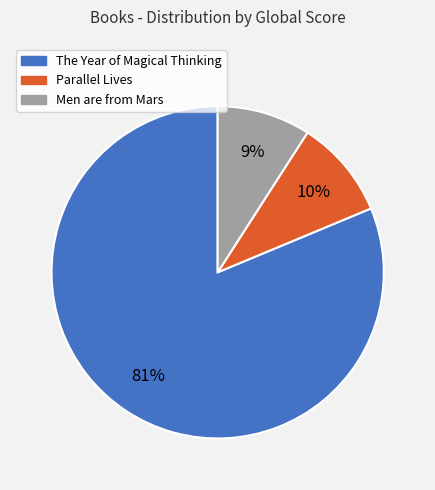

Rank the categories by value from lowest to highest.

Men are from Mars, Parallel Lives, The Year of Magical Thinking